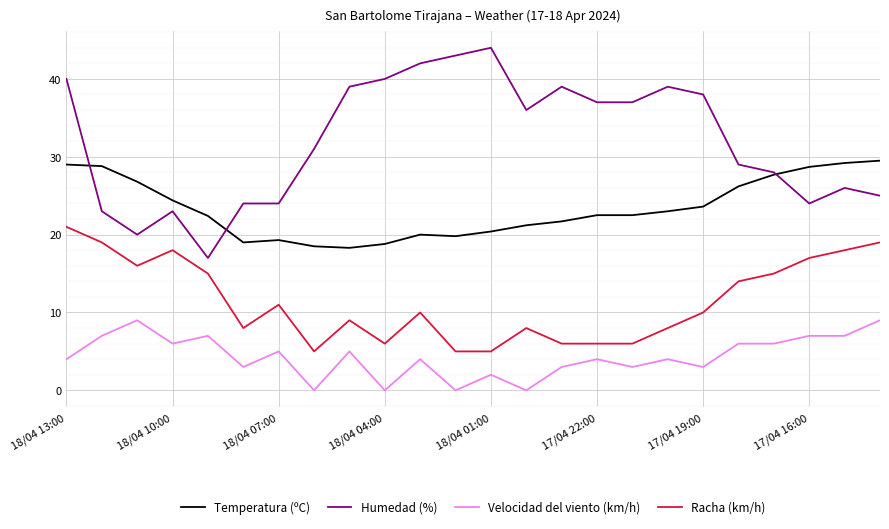

What is the maximum value for Humedad (%)?

44.0